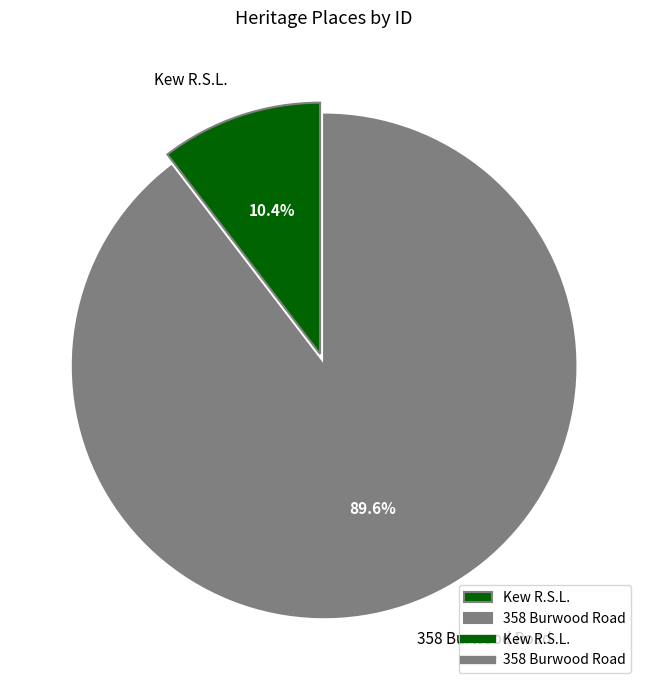

To the nearest percent, what is the average slice percentage?

50%